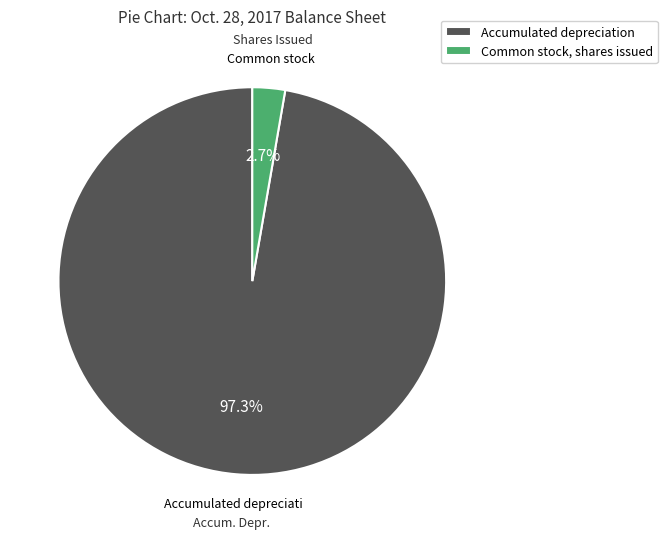

The Common stock, shares issued slice represents 3% of the pie. True or false?

True